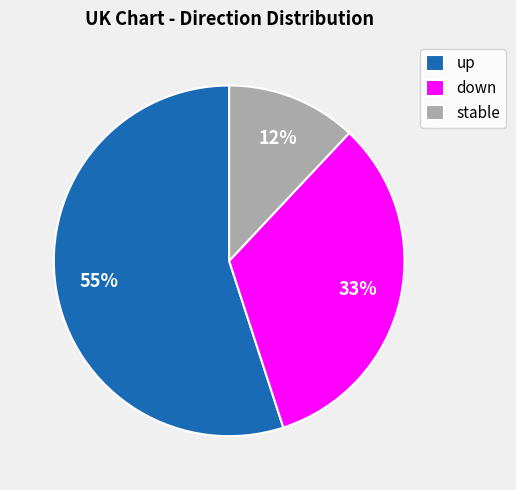

Count the number of slices in the pie.

3